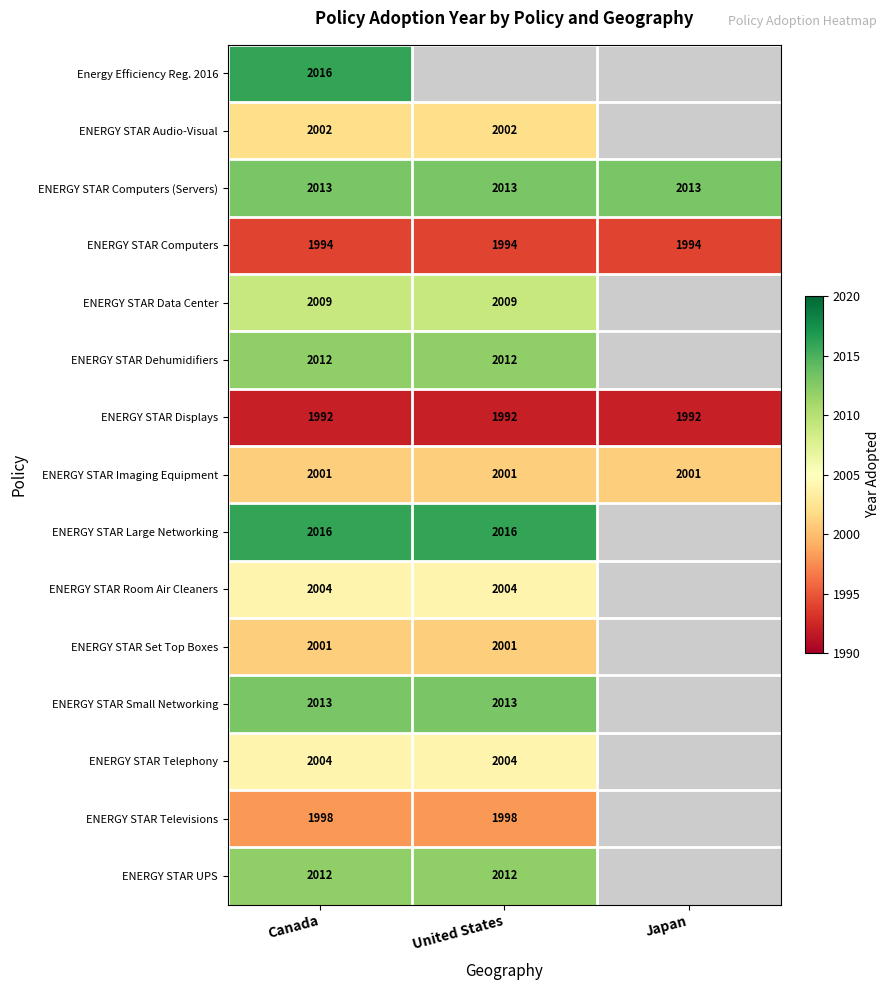

What is the approximate value of ENERGY STAR Computers (Servers) at Canada?

2013